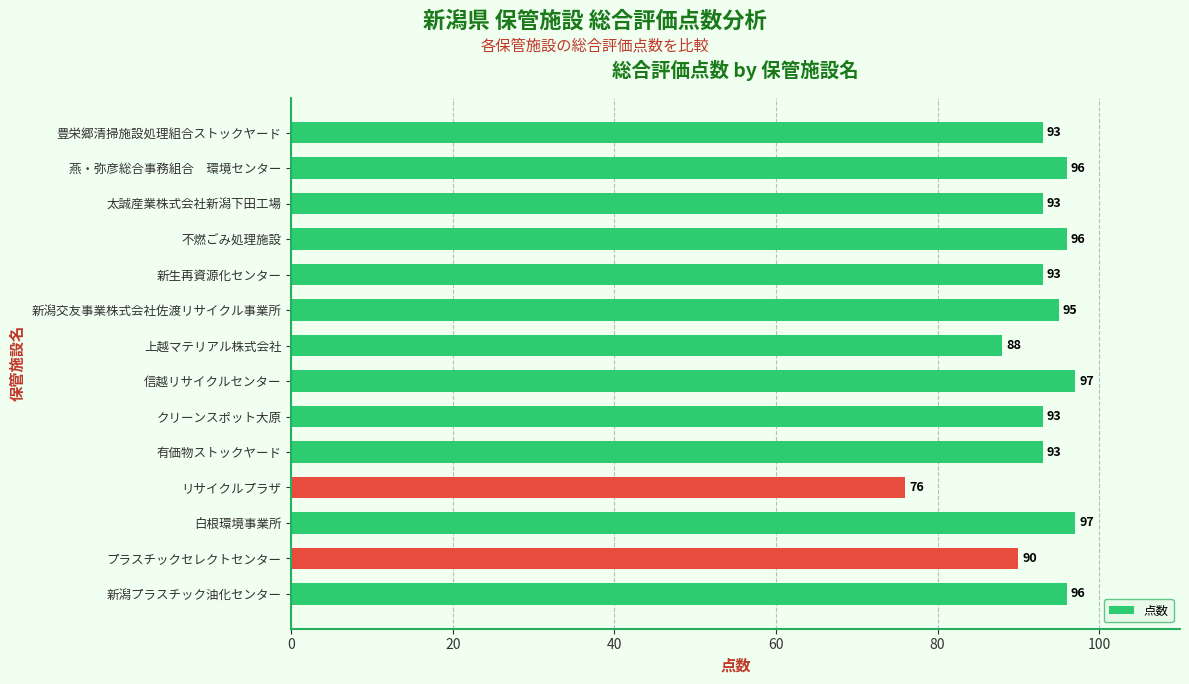

The value at 白根環境事業所 is 97. True or false?

True